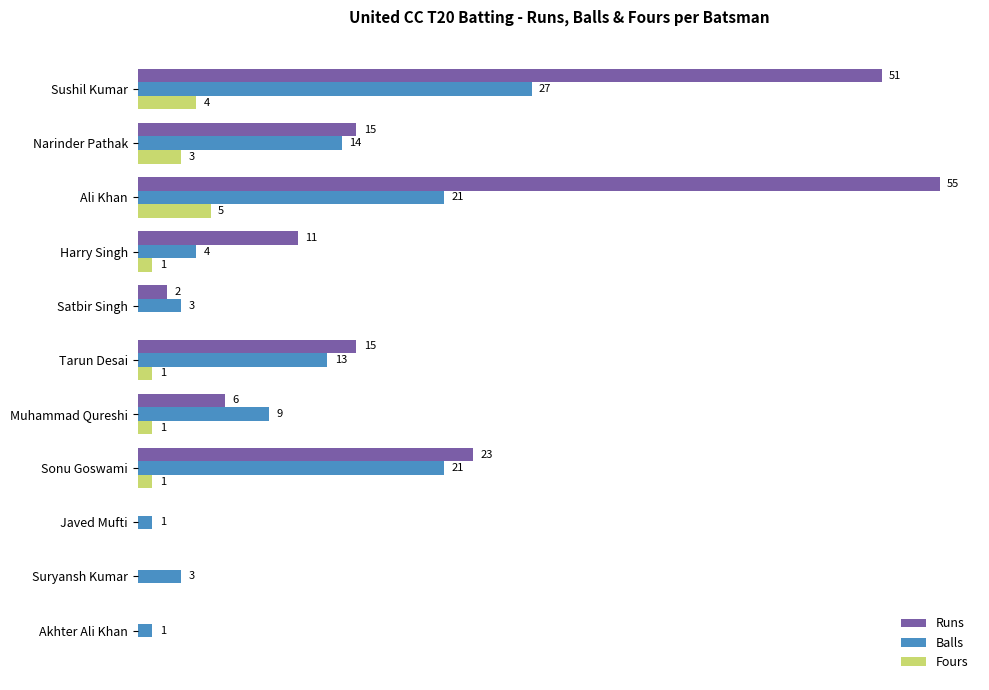

Between Satbir Singh and Suryansh Kumar, which series saw the biggest shift?

Runs